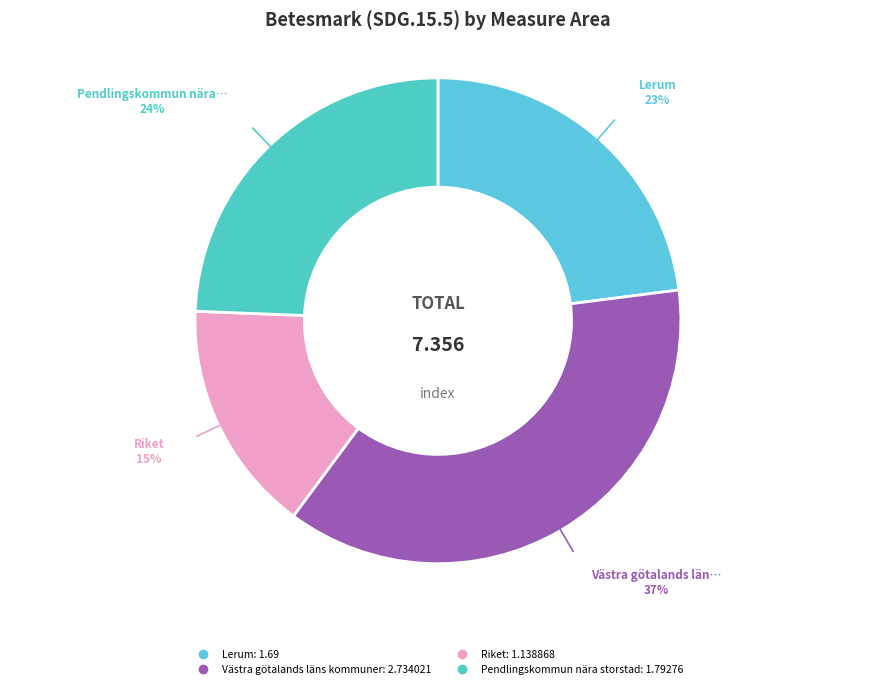

Does Lerum account for over 50% of the chart?

No